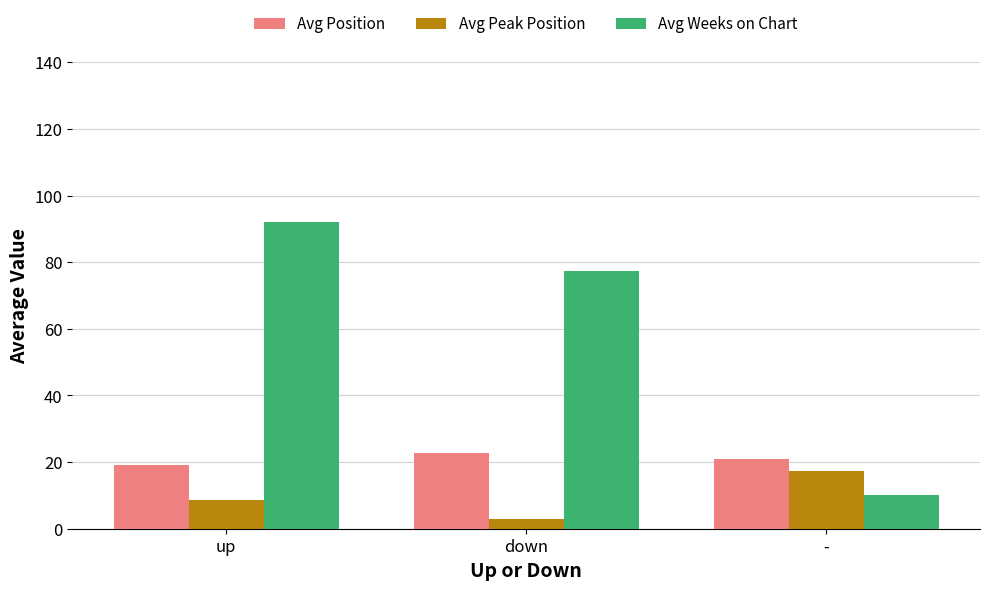

Which series has the widest spread of values?

Avg Weeks on Chart